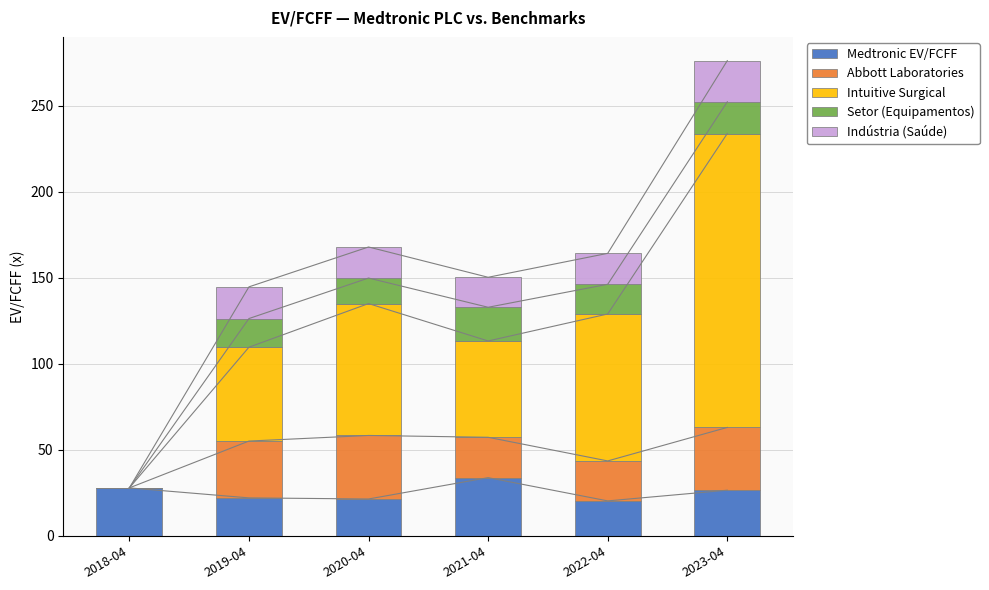

At which label does Medtronic EV/FCFF first exceed 26?

2018-04